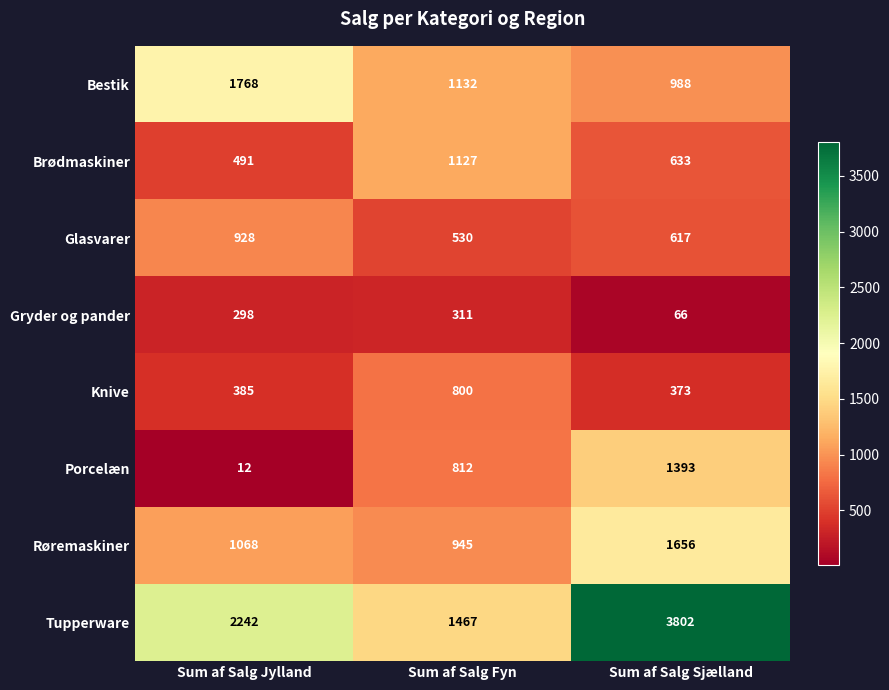

Where is Glasvarer nearest to the value 729?

Sum af Salg Sjælland